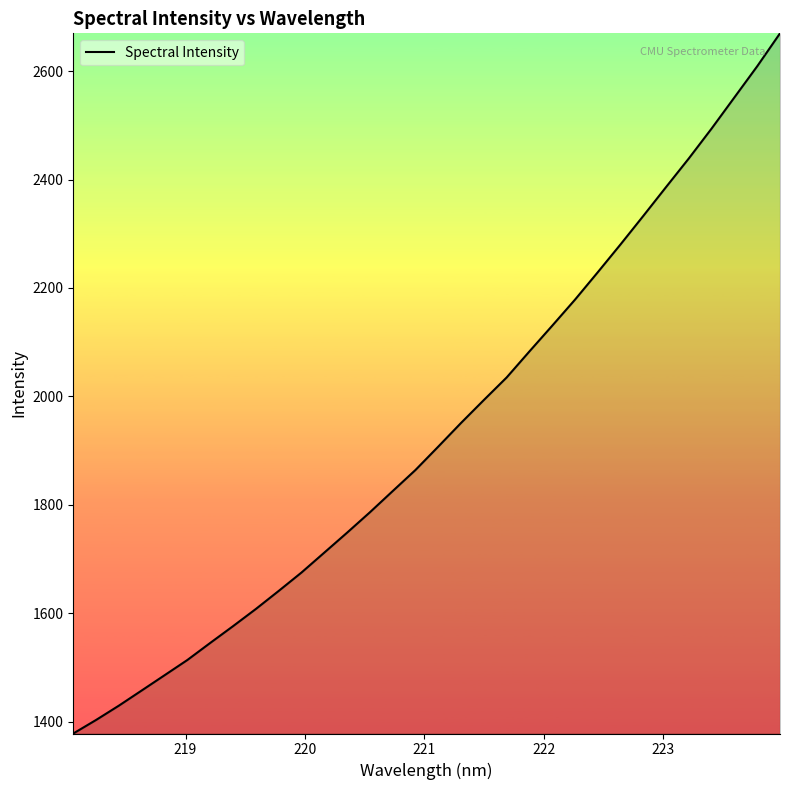

What is the greatest value displayed?

2669.8